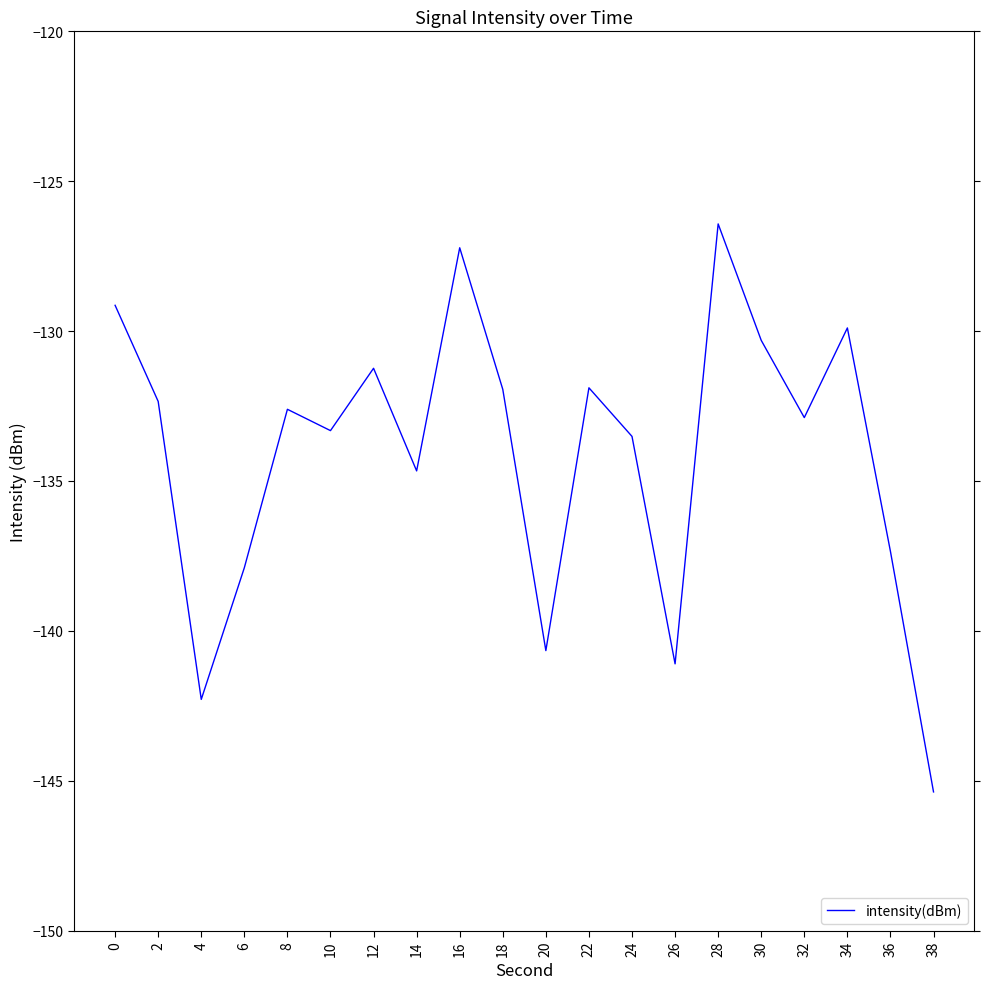

True or false: the data has more than 0 interior local peaks.

True